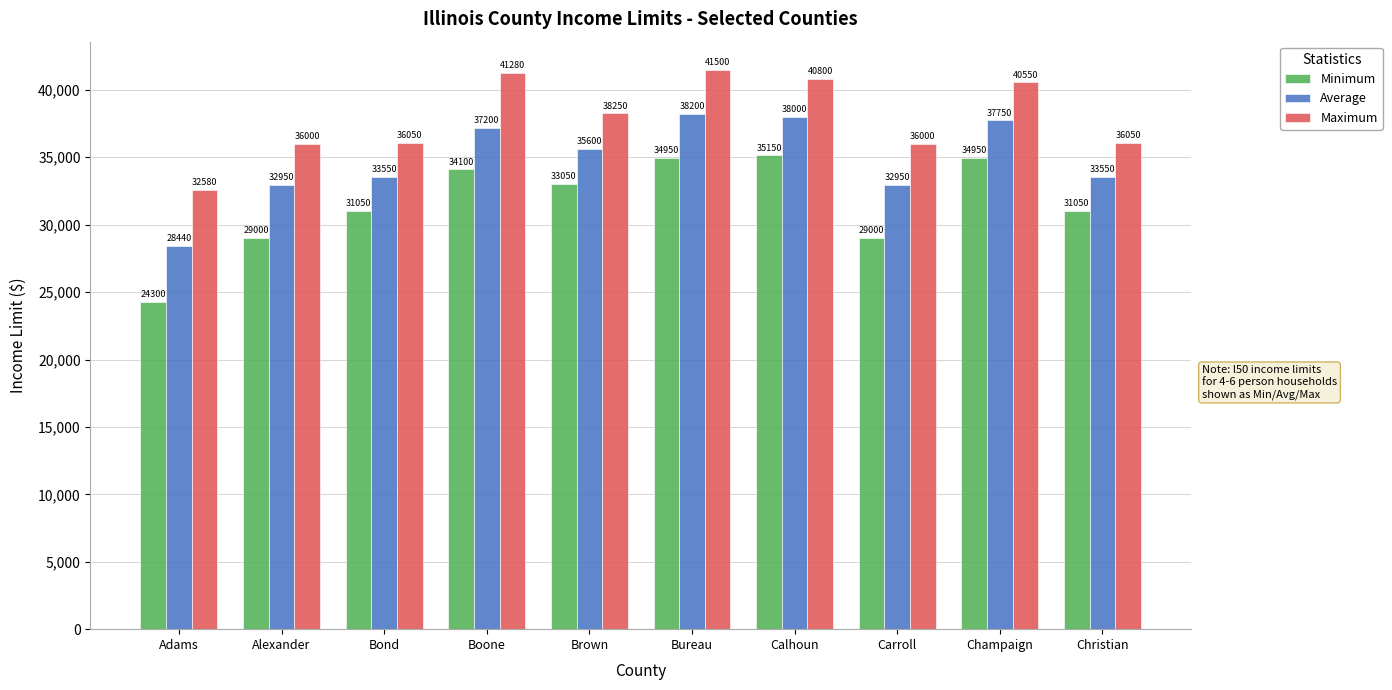

The value of Minimum at Carroll is 29000. True or false?

True